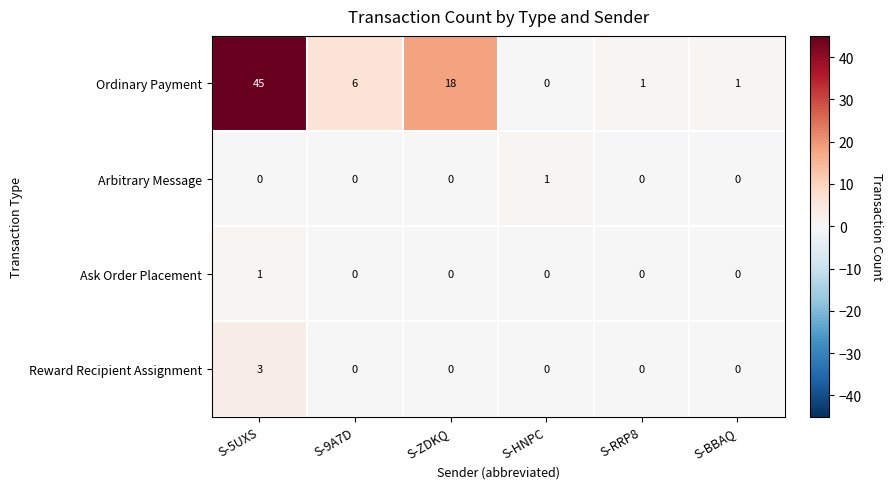

How many data points does each series have?

6